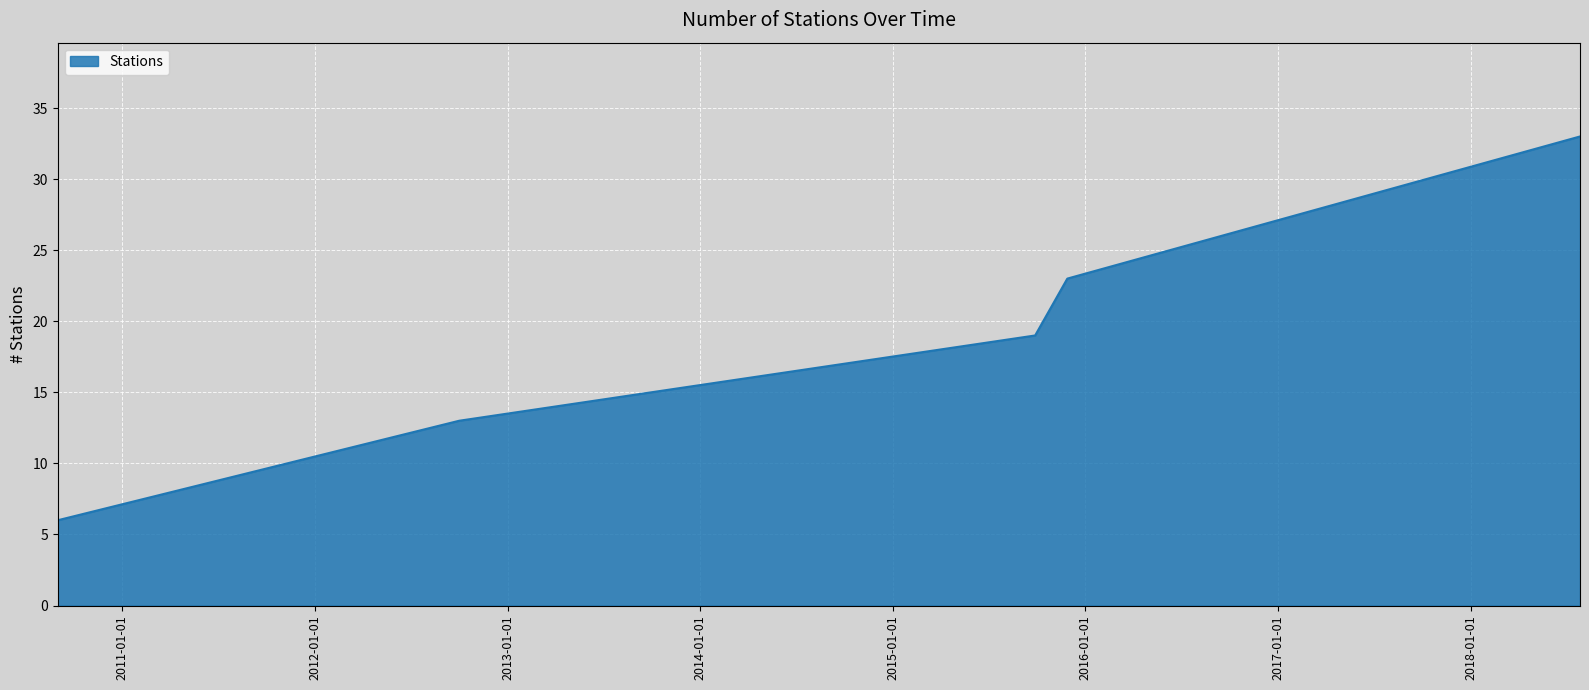

What is the difference between the second highest and minimum values?

17